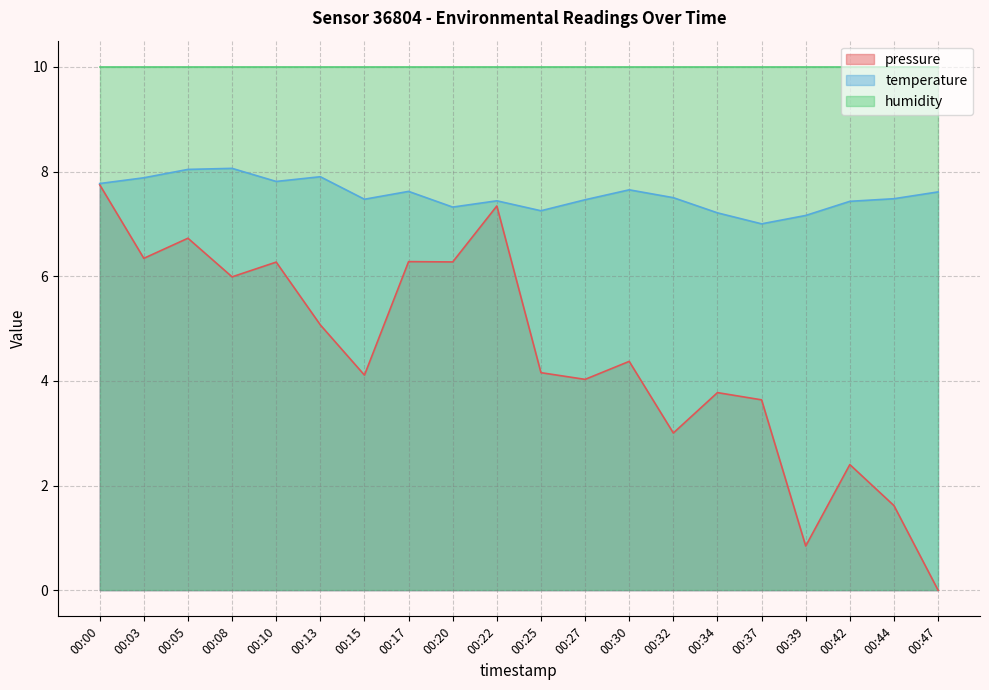

List the series in order of their peak value, highest first.

humidity, temperature, pressure